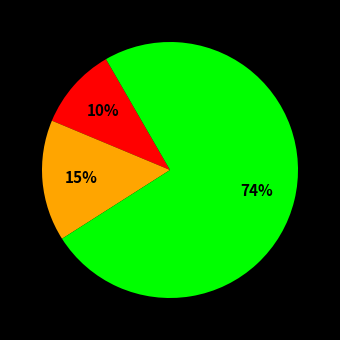

To the nearest percent, what is the average slice percentage?

33%